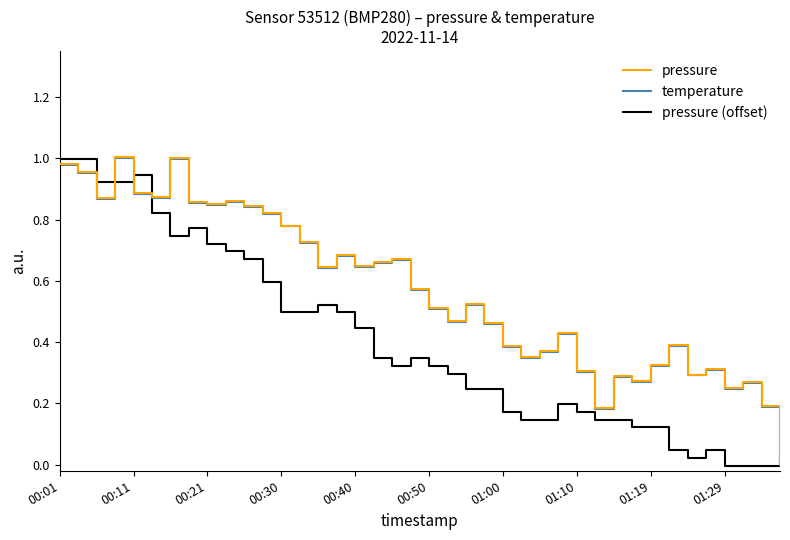

Is this an area chart (filled region under the line)?

No